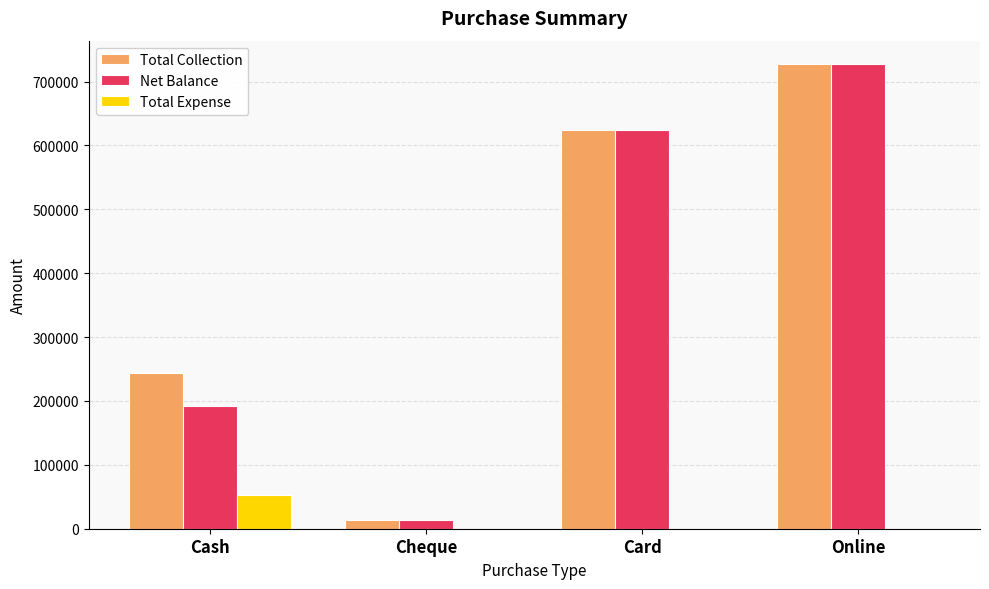

The Total Expense series shows 0 at Cheque. True or false?

True